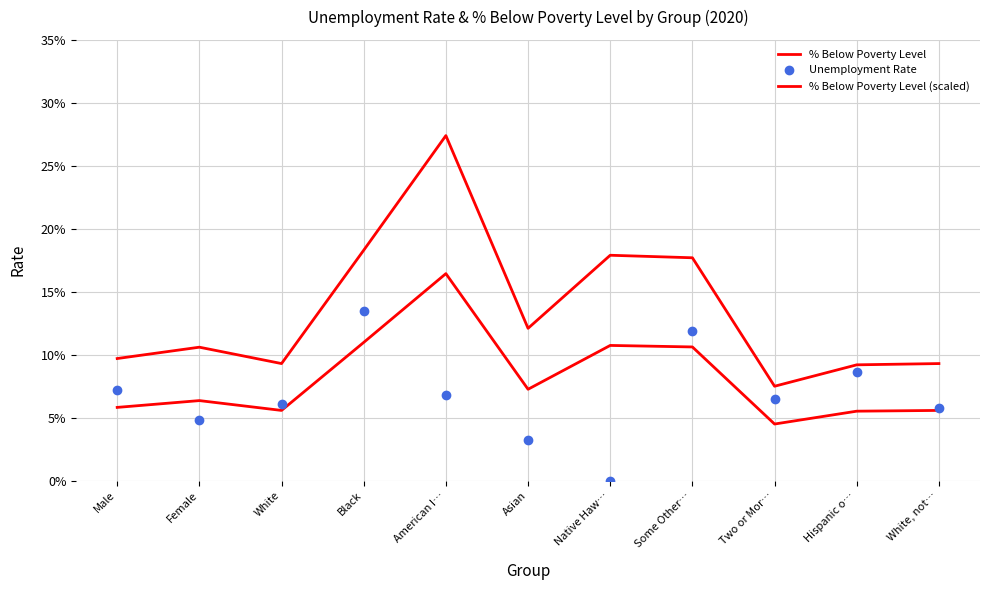

Reading right to left, transcribe all the data shown in this chart.

% Below Poverty Level: 0.1	0.1	0.1	0.2	0.2	0.1	0.3	0.2	0.1	0.1	0.1
Unemployment Rate: 0.1	0.1	0.1	0.1	0.0	0.0	0.1	0.1	0.1	0.0	0.1
% Below Poverty Level (scaled): 0.1	0.1	0.0	0.1	0.1	0.1	0.2	0.1	0.1	0.1	0.1